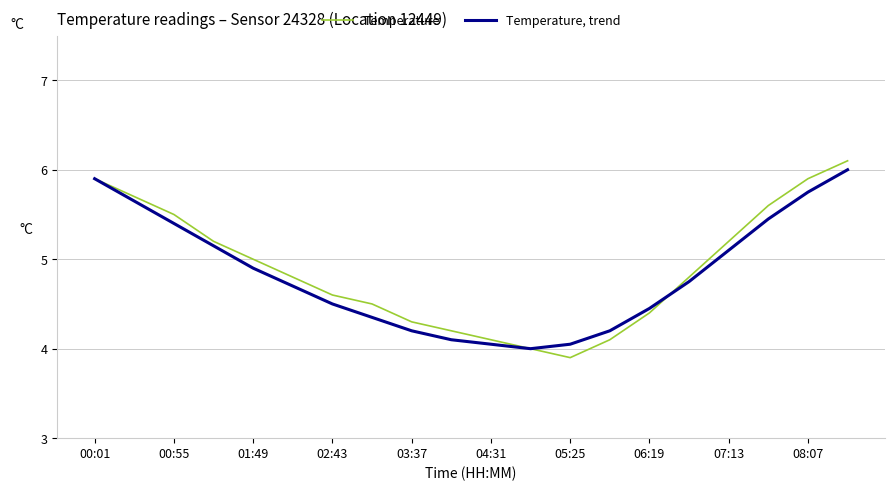

What is the lowest value of the Temperature series?

3.9